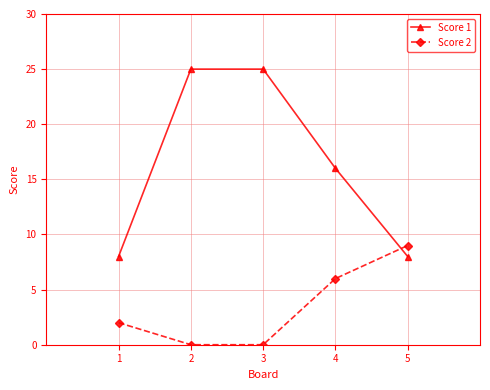

What is the sum of all Score 2 values?

17